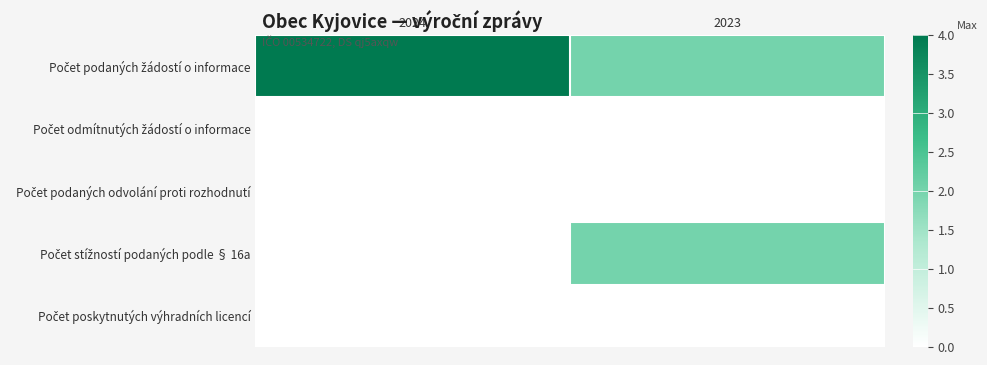

Which category has the highest value across all series?

2024